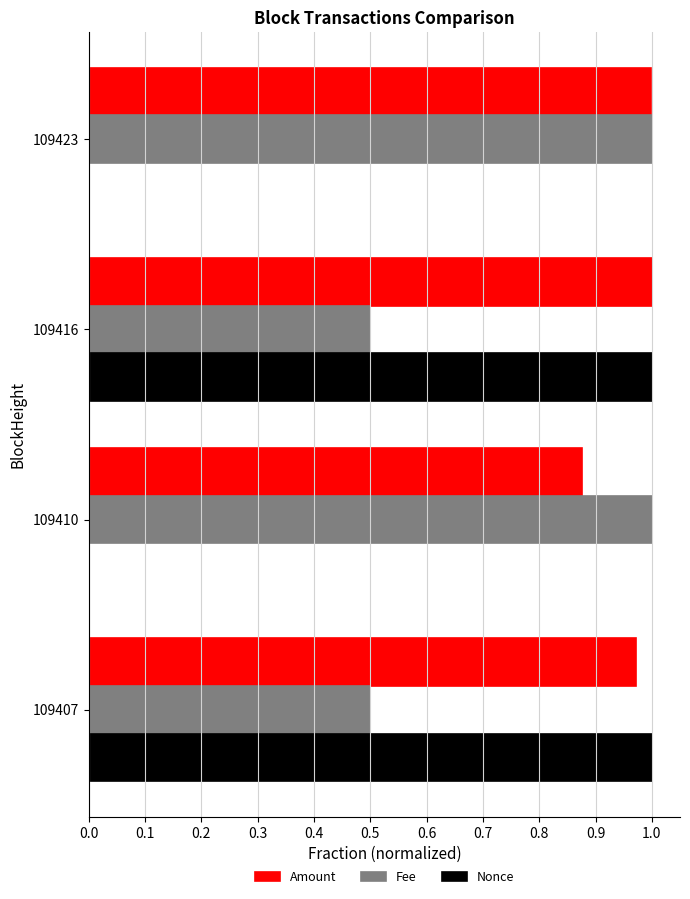

The Amount series shows 0.5 at 109423. True or false?

False